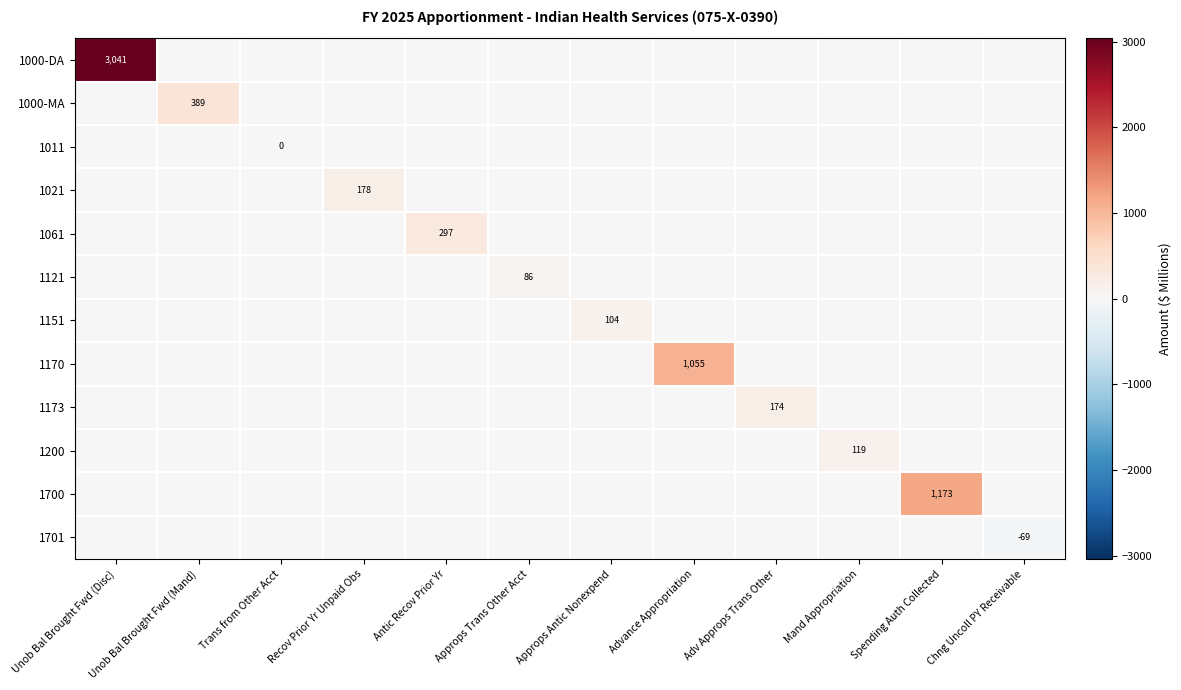

Which has a higher value, Unob Bal Brought Fwd (Disc) or Chng Uncoll PY Receivable?

Unob Bal Brought Fwd (Disc)